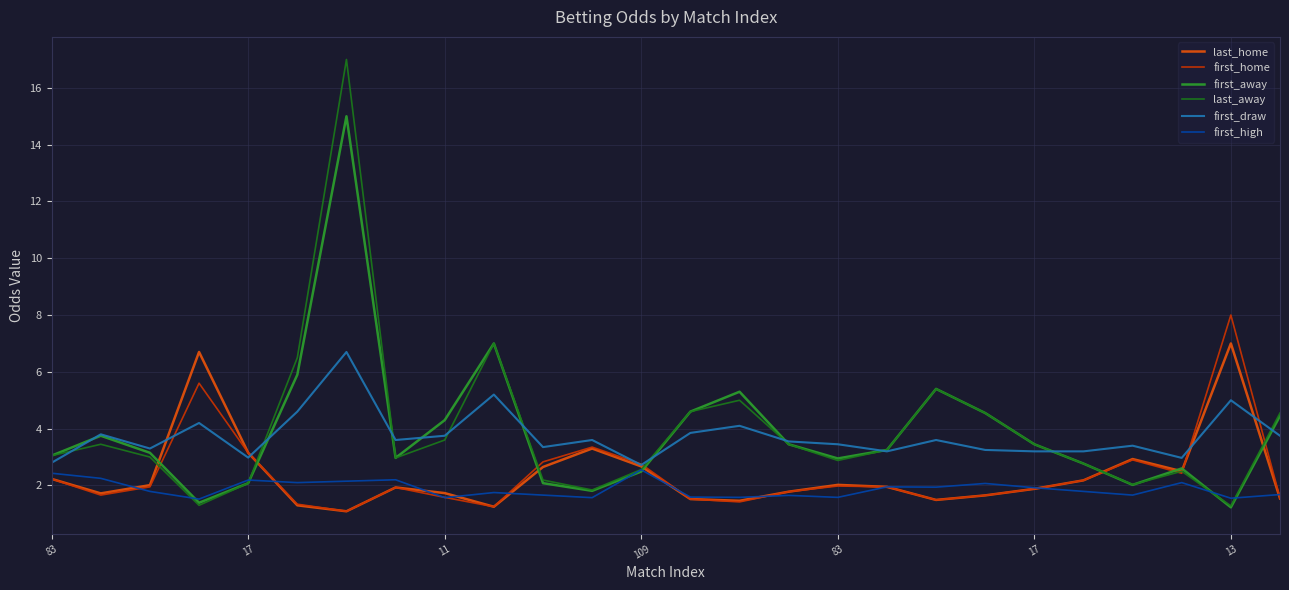

What is the sum of all last_home values?

61.6